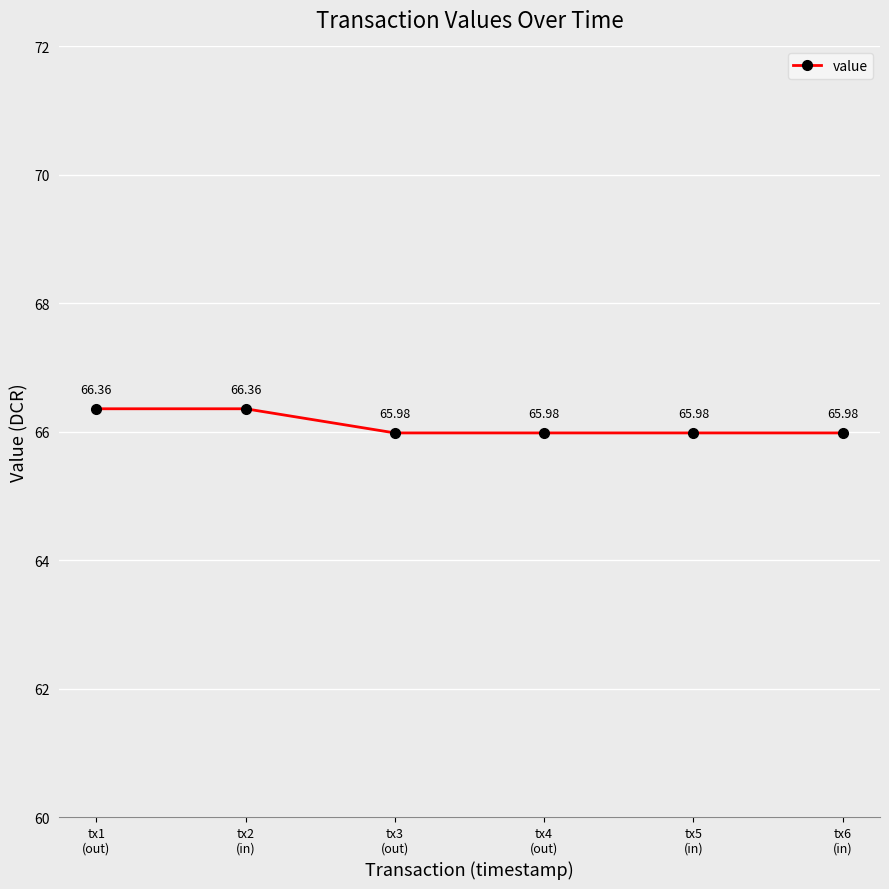

What is the difference between the maximum and minimum values?

0.4